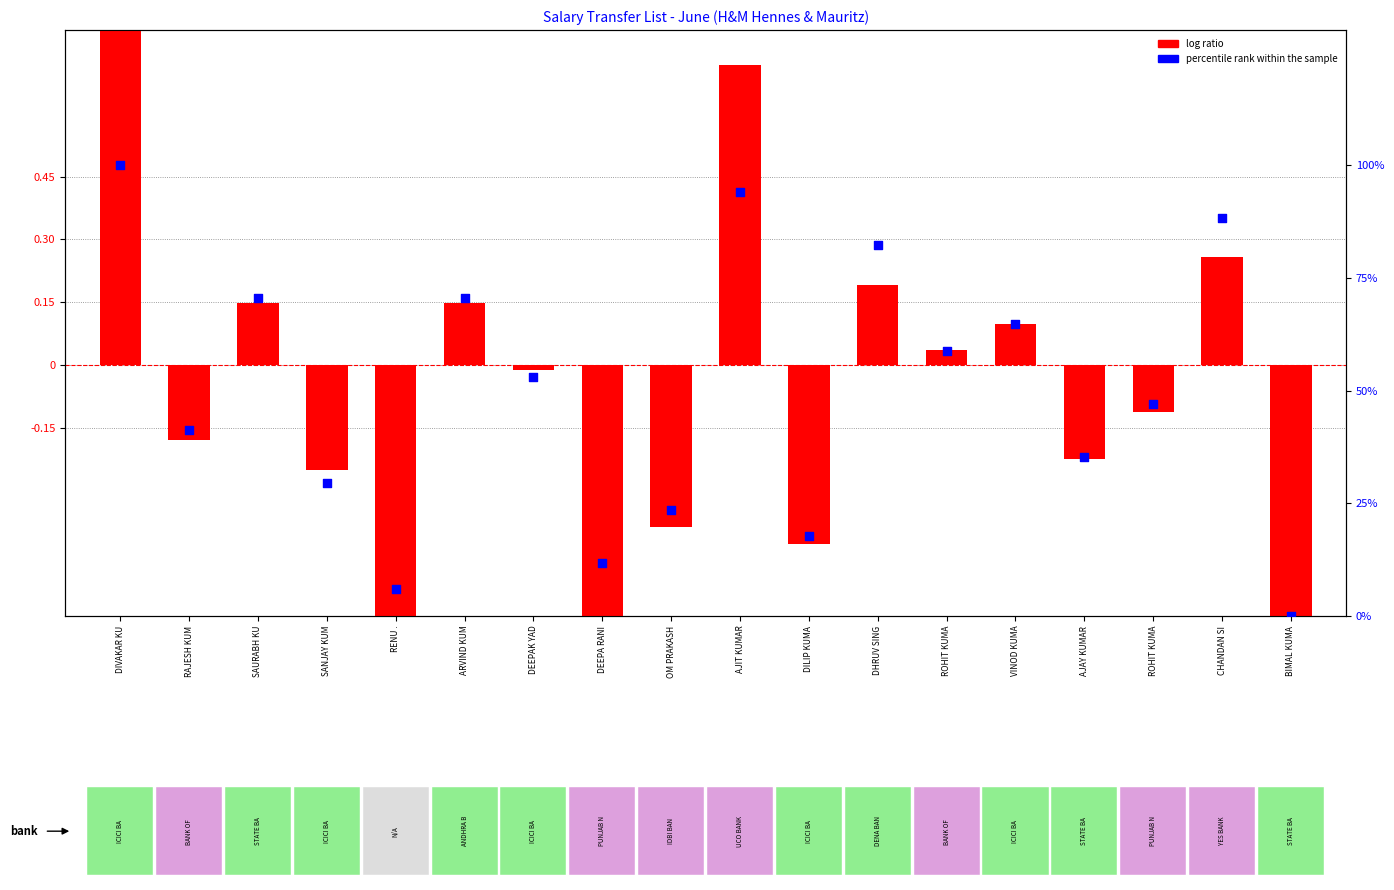

At which category is the sum across all series the highest?

DIVAKAR KU